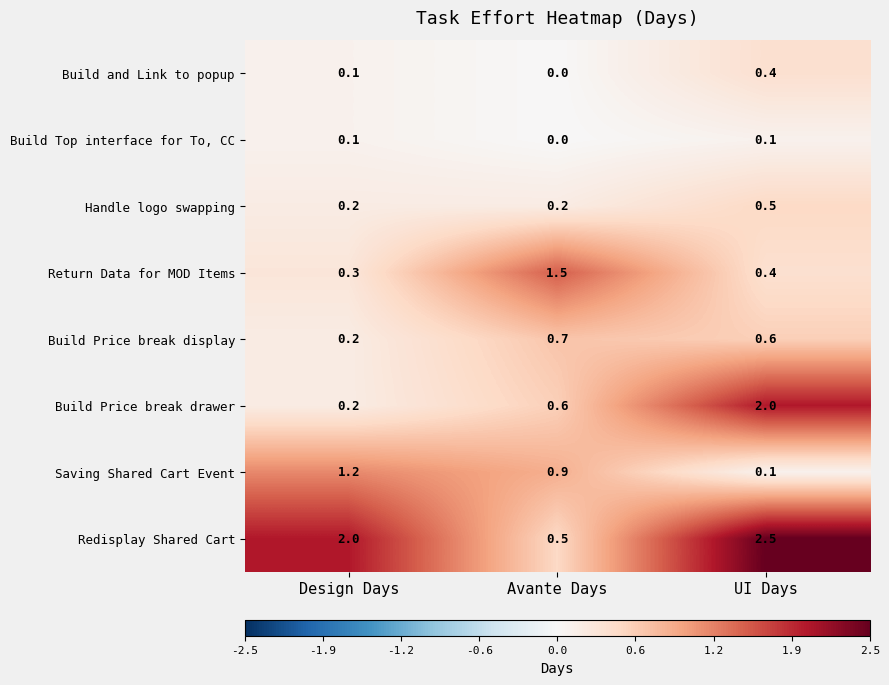

What is the maximum value shown in the chart?

2.5